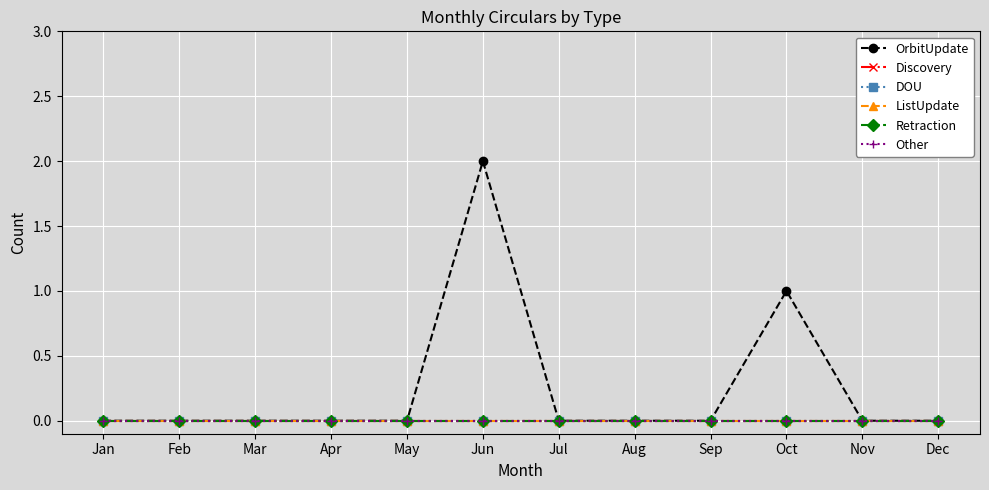

Which series has the largest total across all categories?

OrbitUpdate